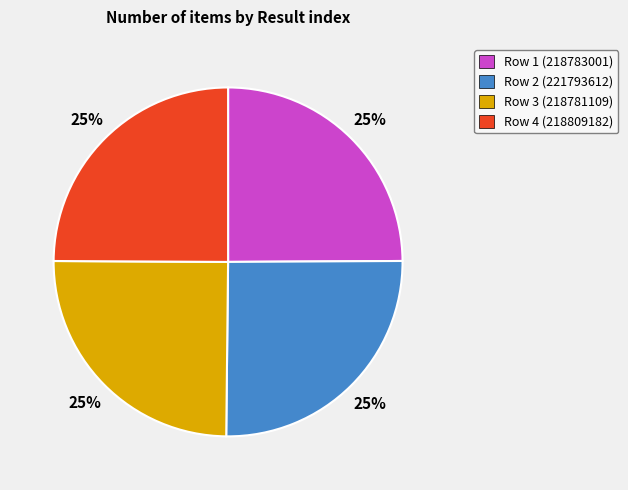

To the nearest percent, what percentage of the pie is Row 1 (218783001)?

25%